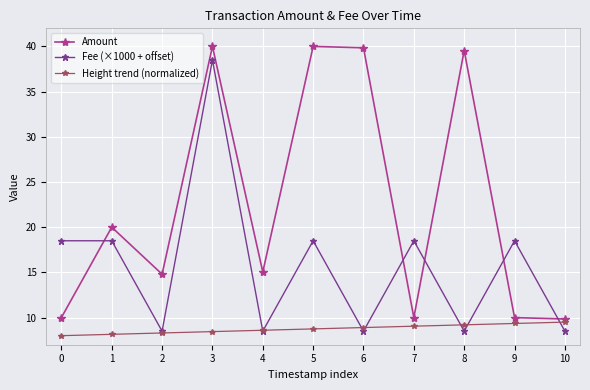

Does the chart display data point markers on the line(s)?

Yes